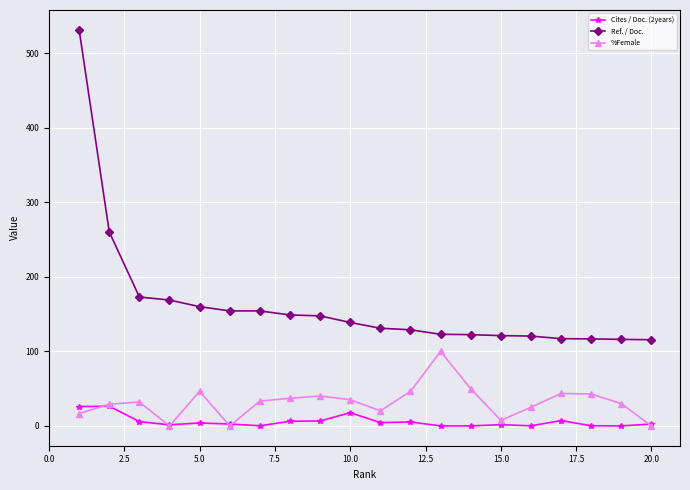

What is the minimum value for Ref. / Doc.?

115.7